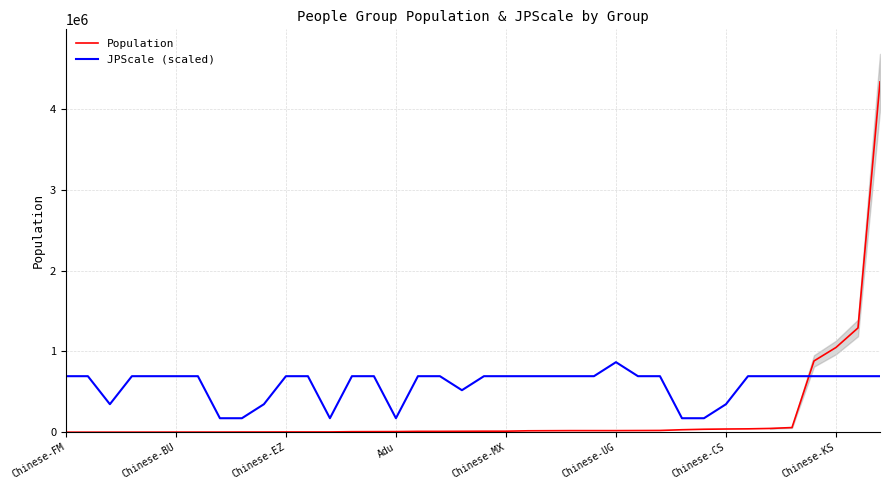

Between 14 and 21, which series saw the biggest shift?

Population